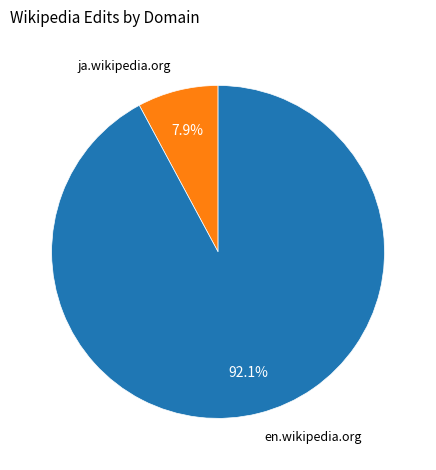

Does any single category account for the majority?

Yes